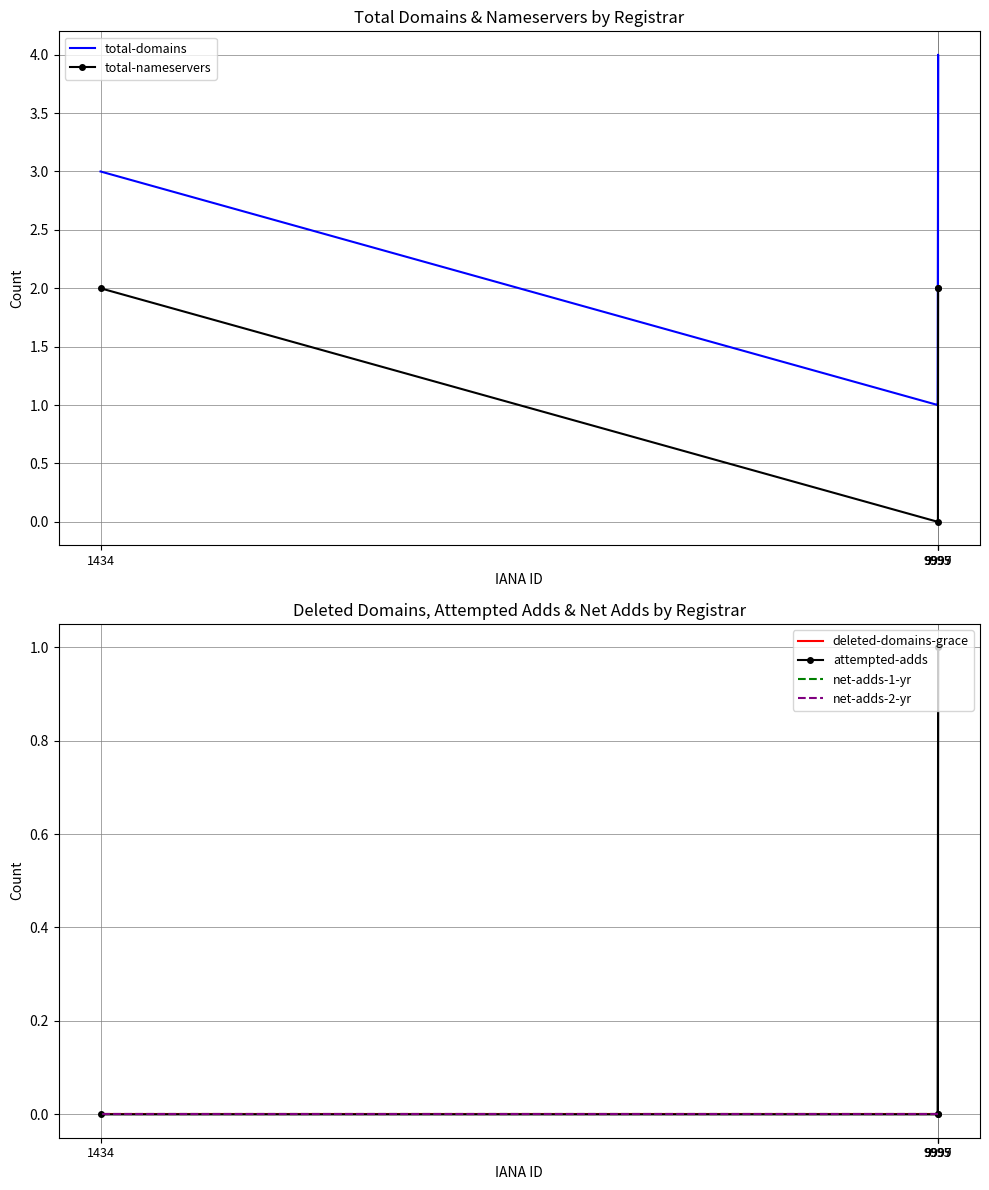

What position from the right is 1434?

1